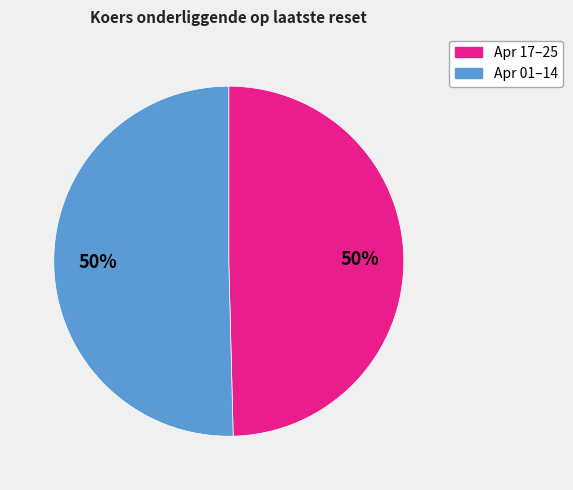

To the nearest percent, what is the average slice percentage?

50%